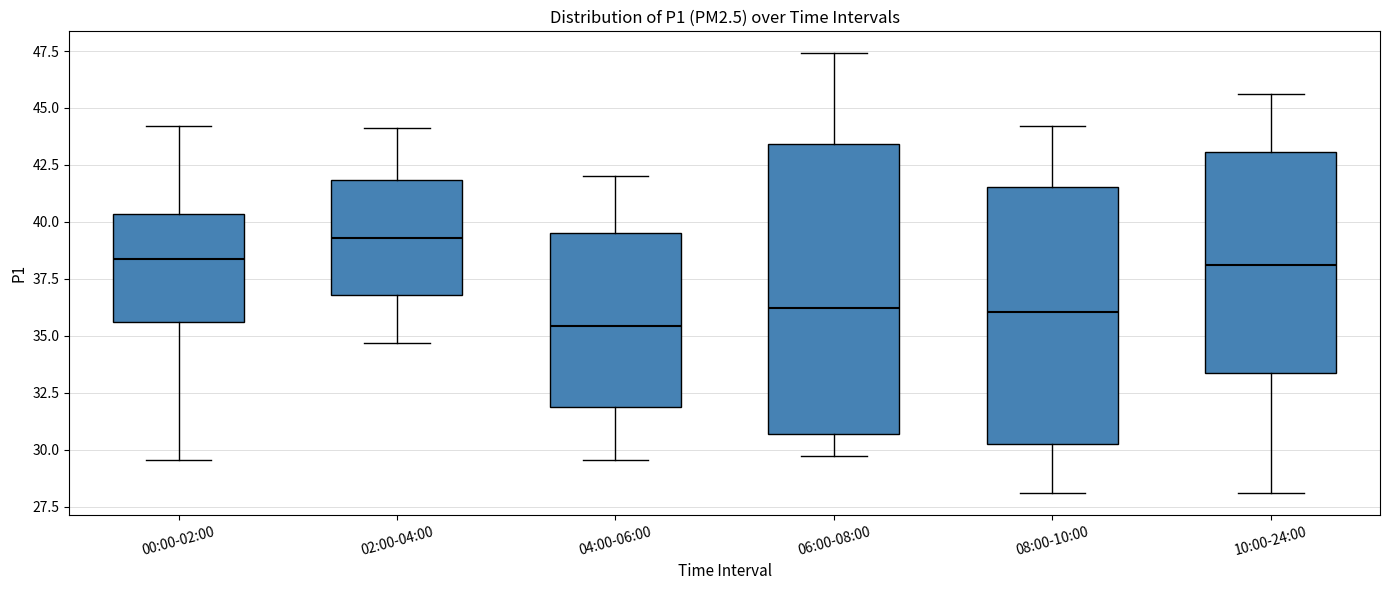

Where does the upper whisker of the box for 06:00-08:00 end on the y-axis? The values are not printed on the chart, so give them approximately, as read against the axis.

47.5